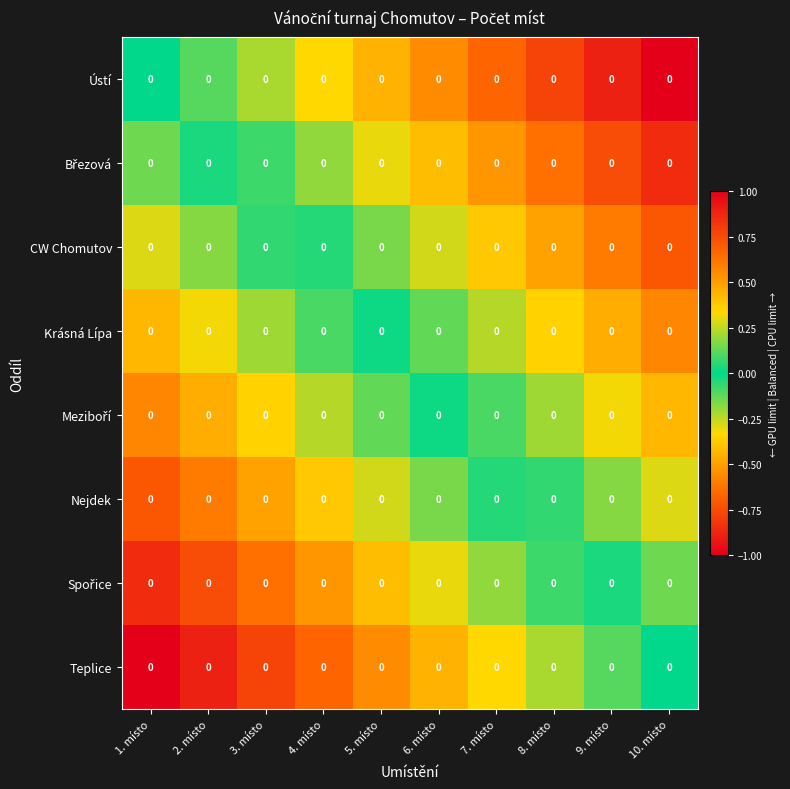

Where is CW Chomutov nearest to the value 0?

4. místo